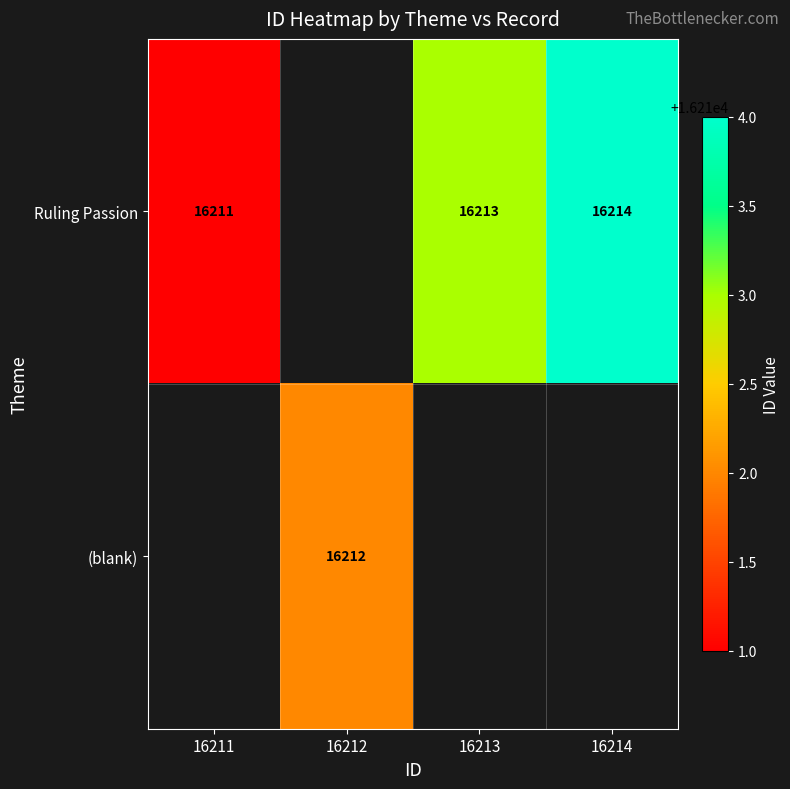

True or false: Ruling Passion has a value of 7535 at 16214.

False